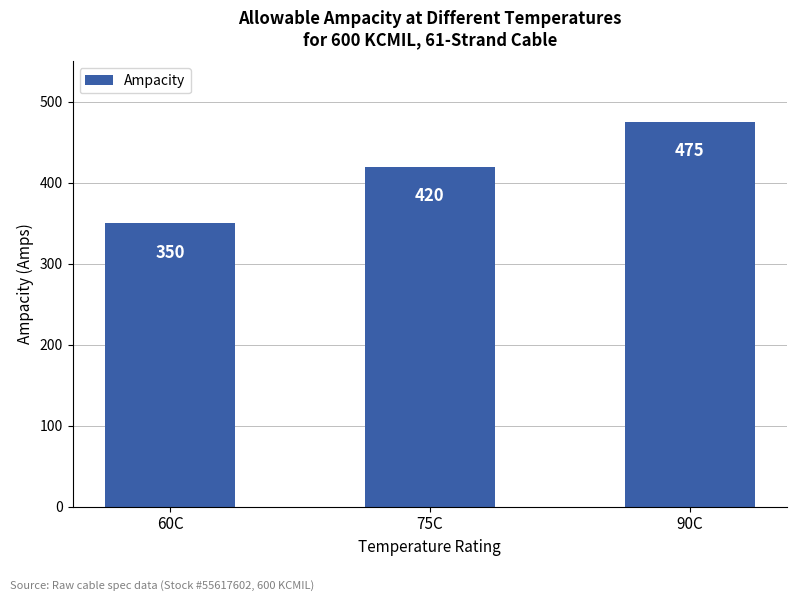

Which category has the lowest value across all series?

60C